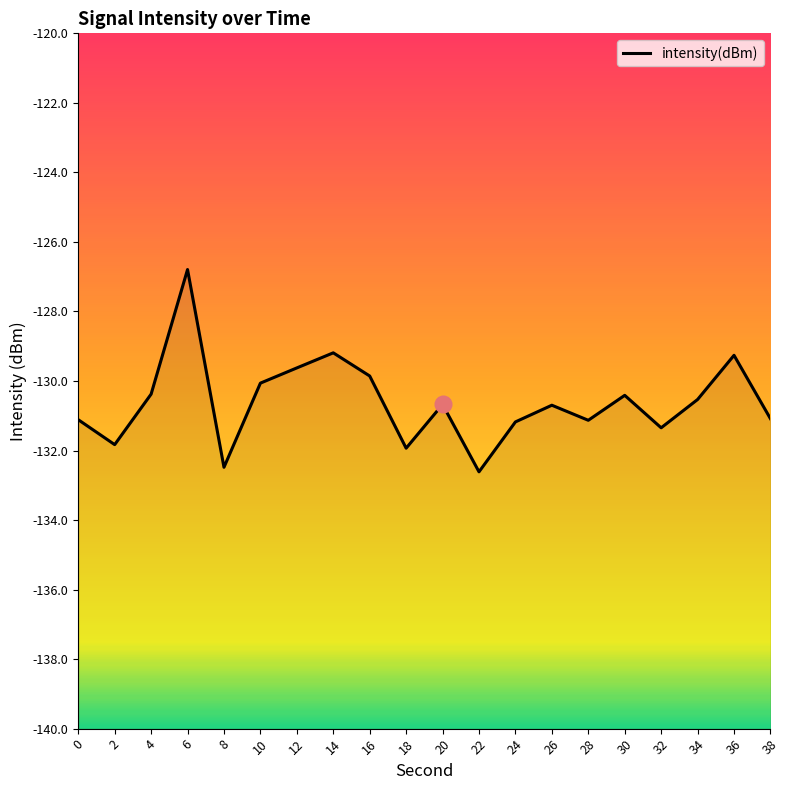

What is the value of the 20th point from the left?

-131.1